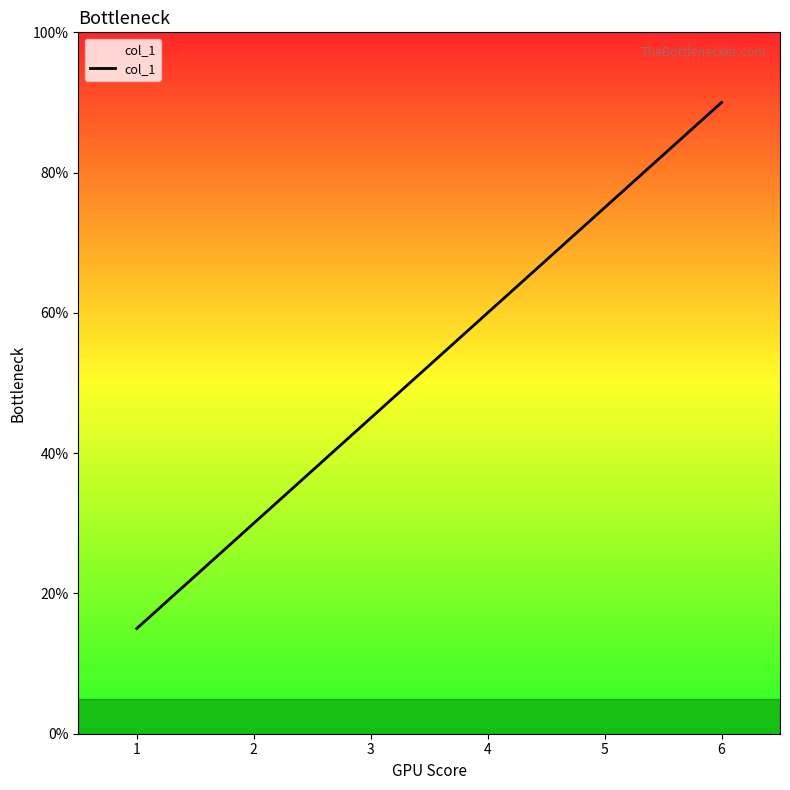

How many values are between 30 and 75?

4